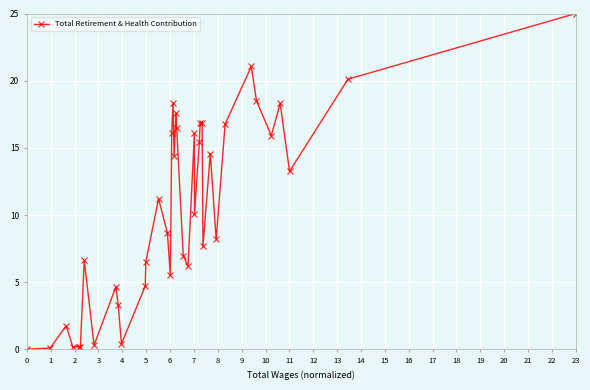

What is the greatest value displayed?

25.0